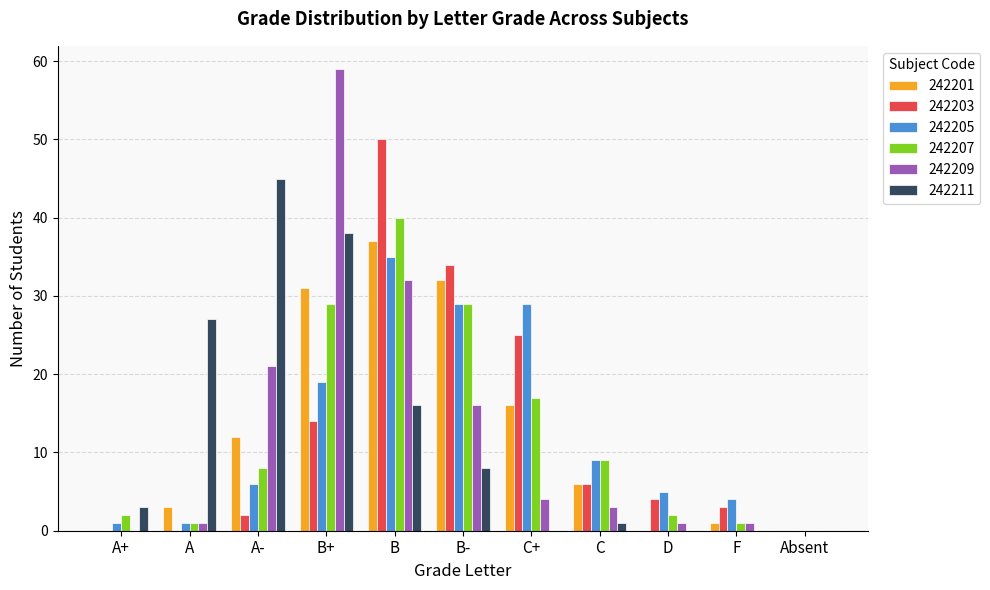

The 242201 series shows 50 at B-. True or false?

False